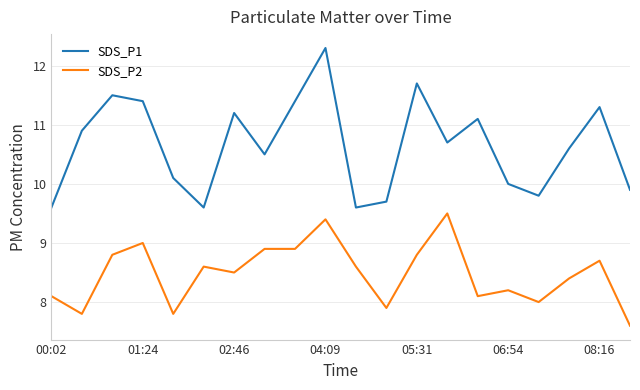

Which series has the largest range (max minus min)?

SDS_P1